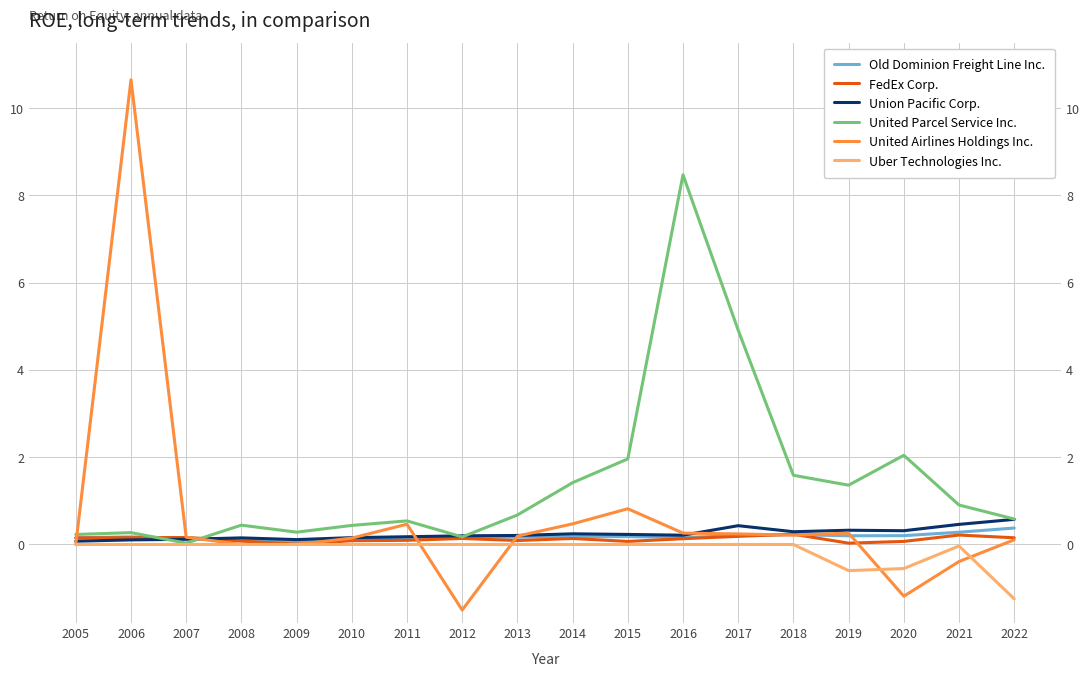

The Union Pacific Corp. series shows 0.3 at 2020. True or false?

True